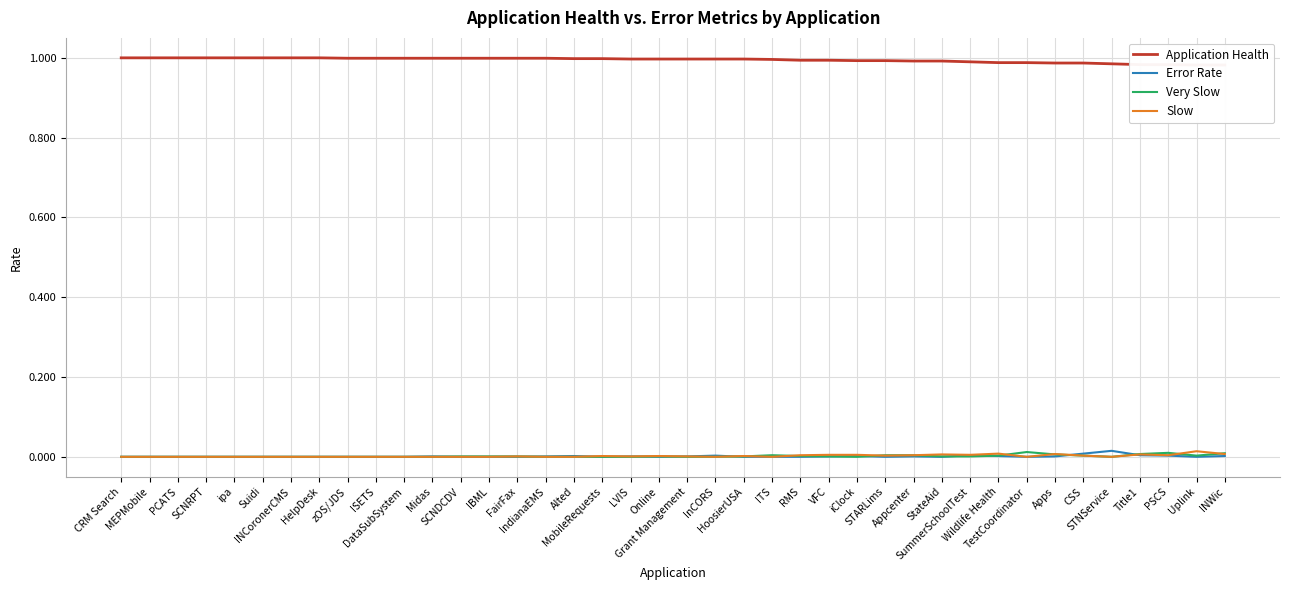

What is the label of the 7th point from the right?

Apps